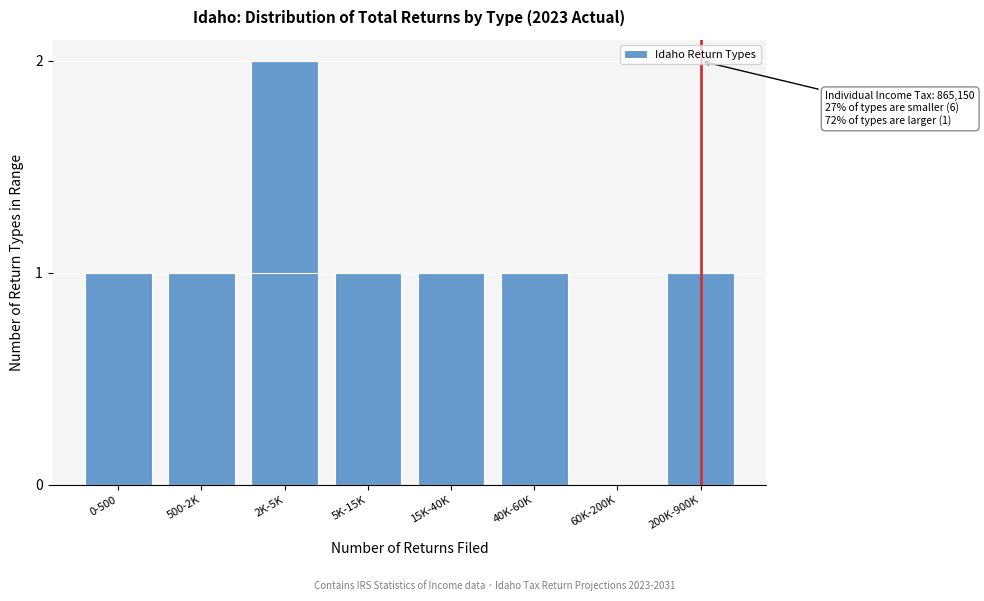

Reading left to right, transcribe all the data shown in this chart.

0-500=1	500-2K=1	2K-5K=2	5K-15K=1	15K-40K=1	40K-60K=1	60K-200K=0	200K-900K=1